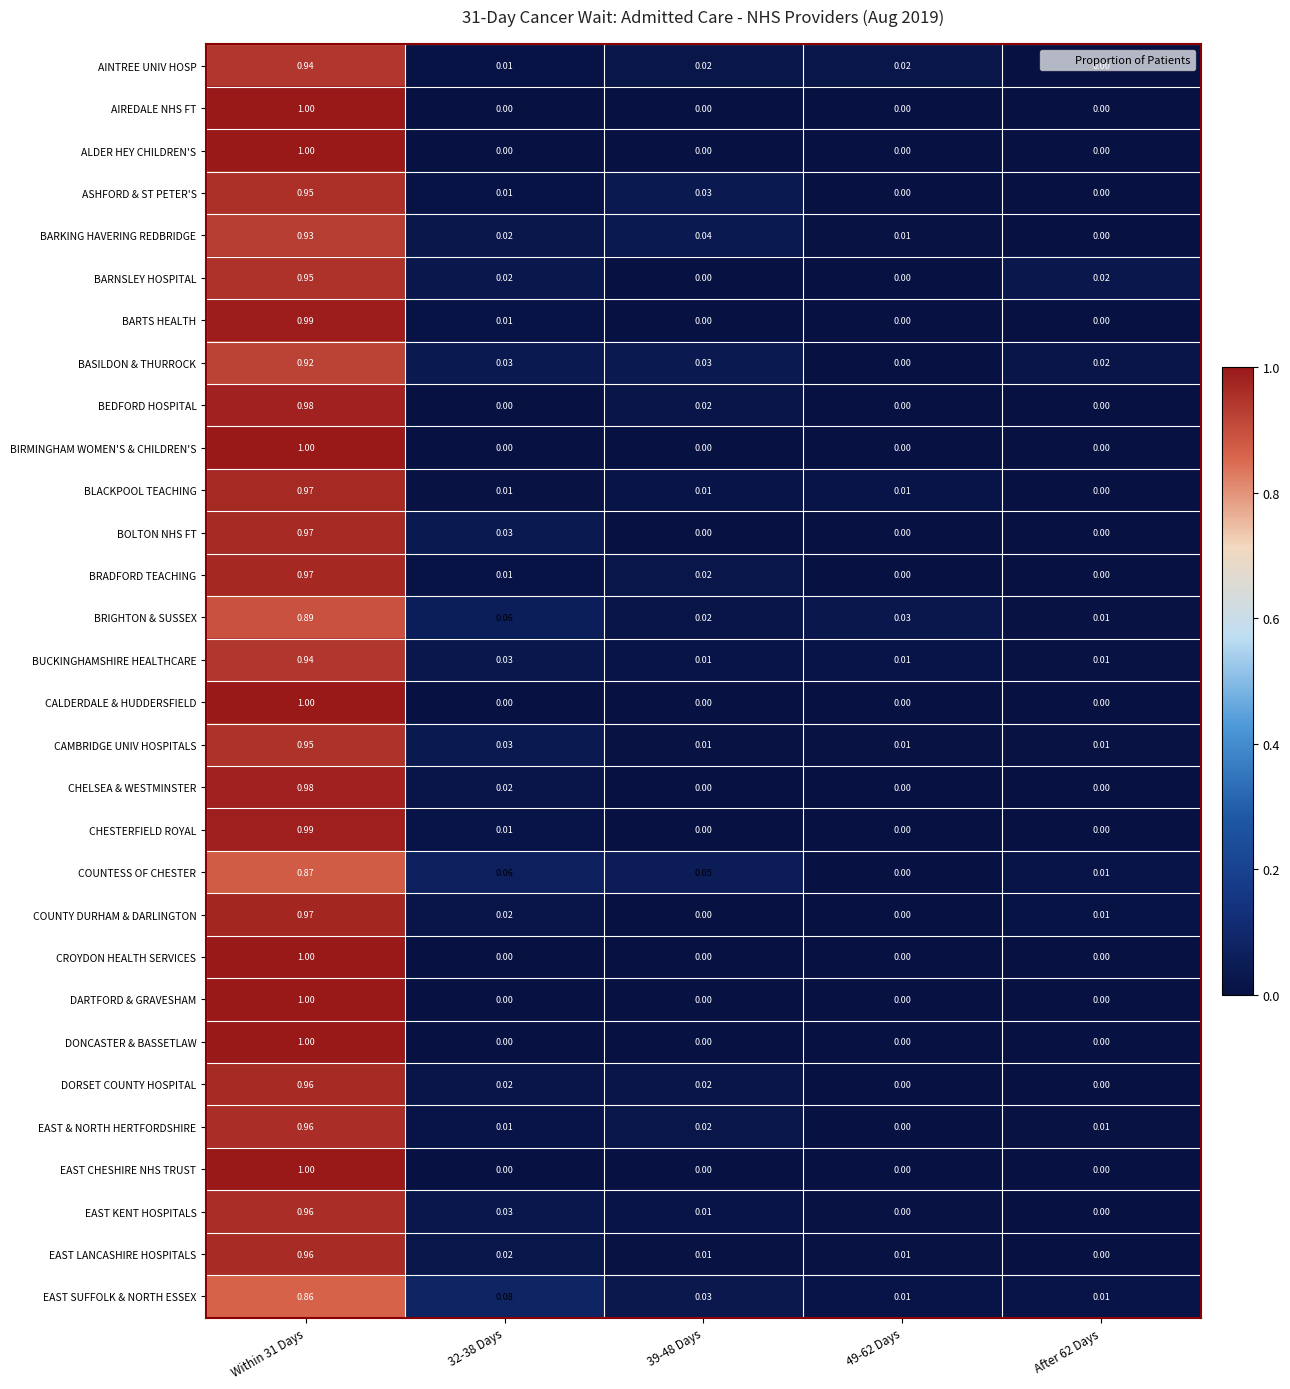

What is the maximum value shown in the chart?

1.0